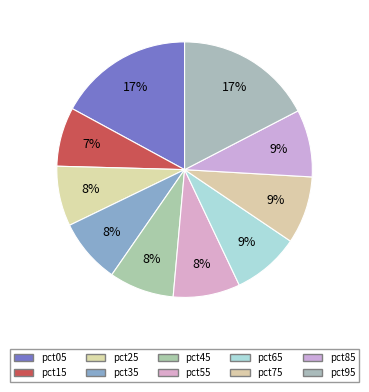

How many segments does this pie chart have?

10